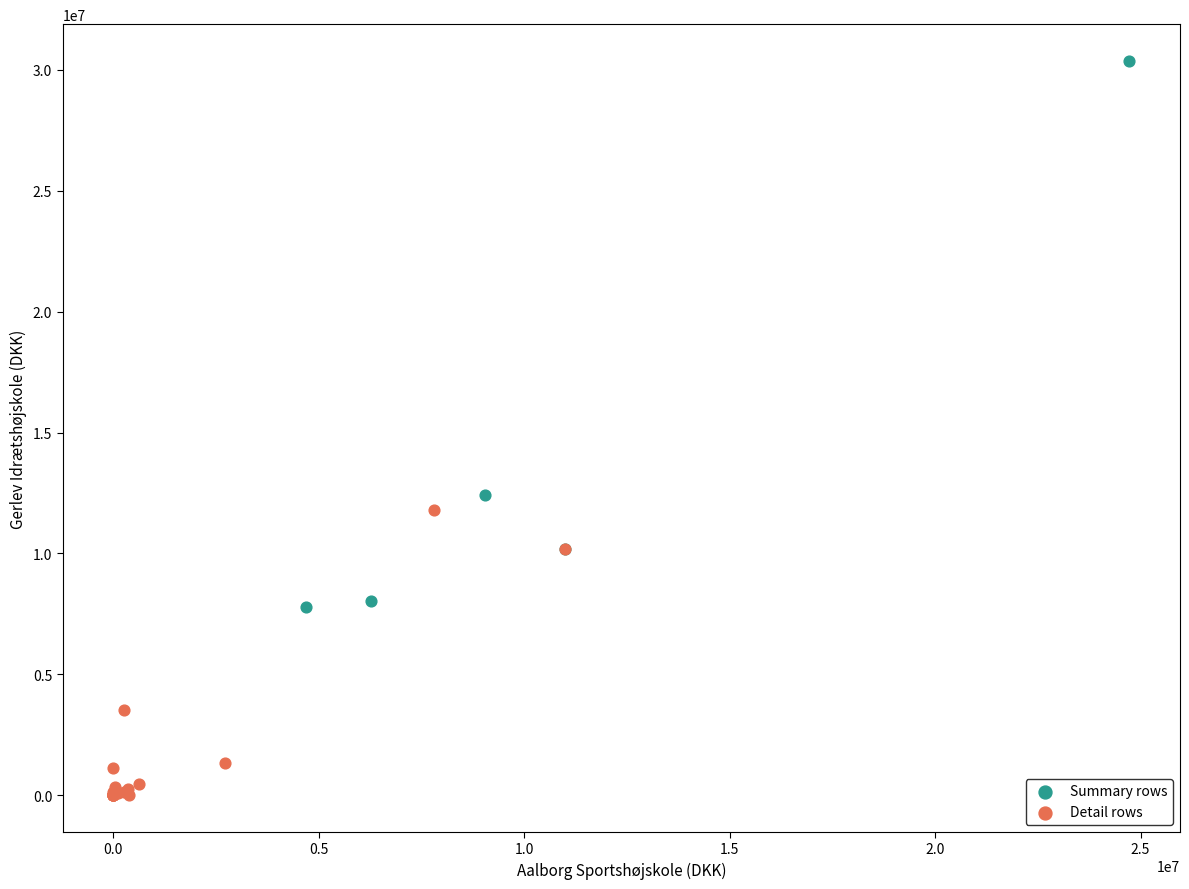

Which series contains the lowest Y value?

Detail rows